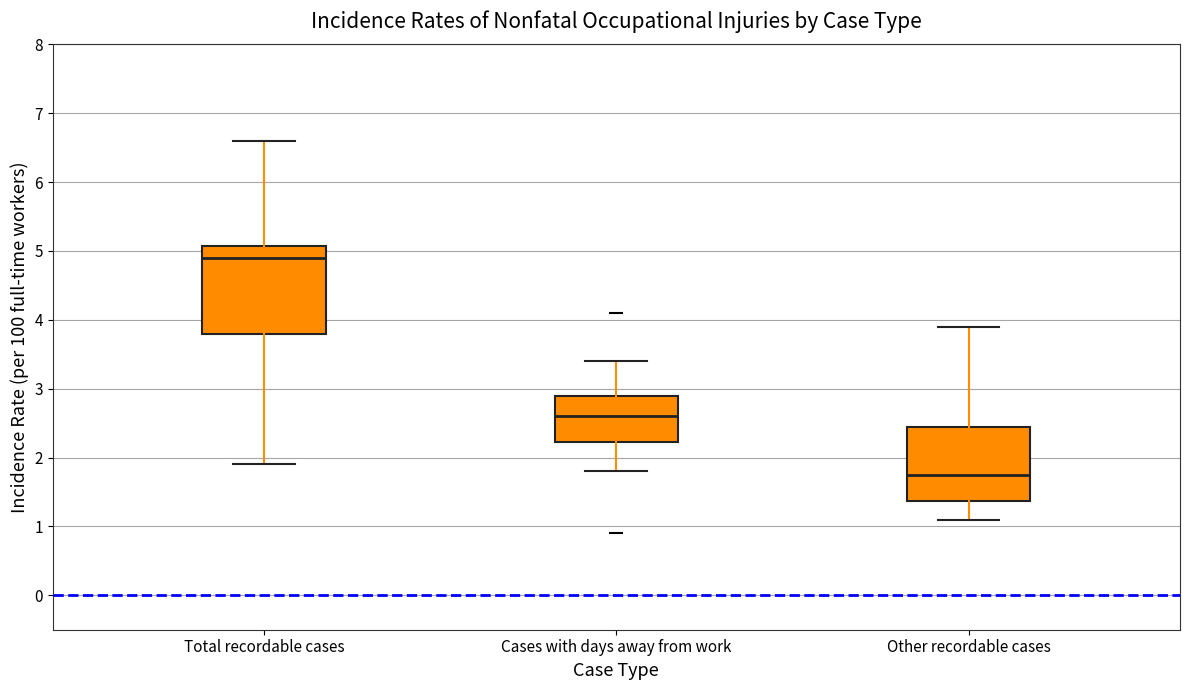

Which box is the tallest, from its lower edge to its upper edge?

Total recordable cases